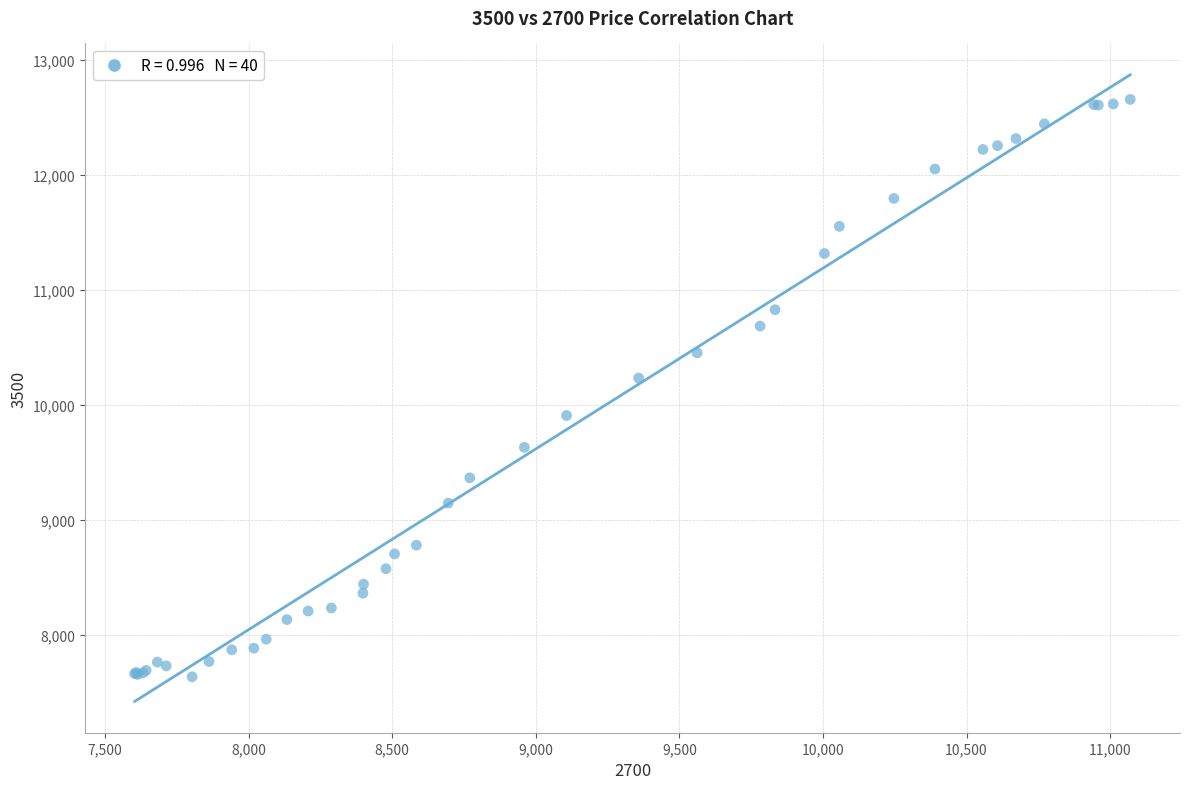

What Y value in the scatter plot is closest to 10147?

10235